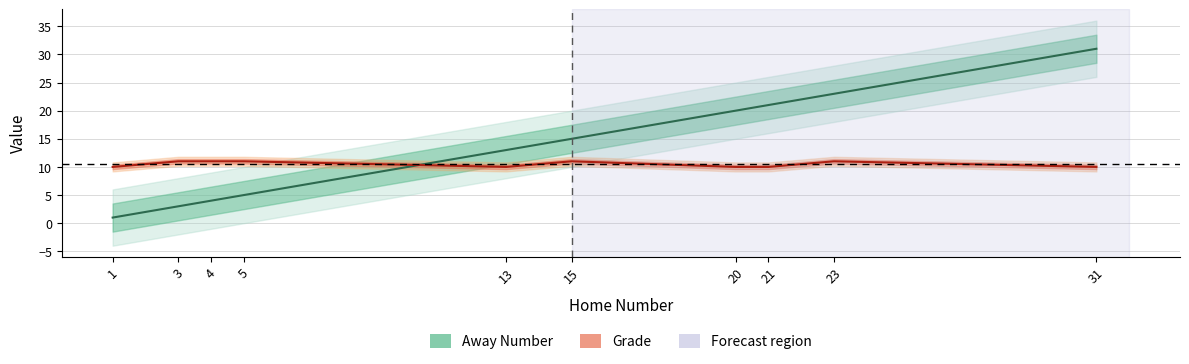

Is it true that Grade equals 20 at 5?

False